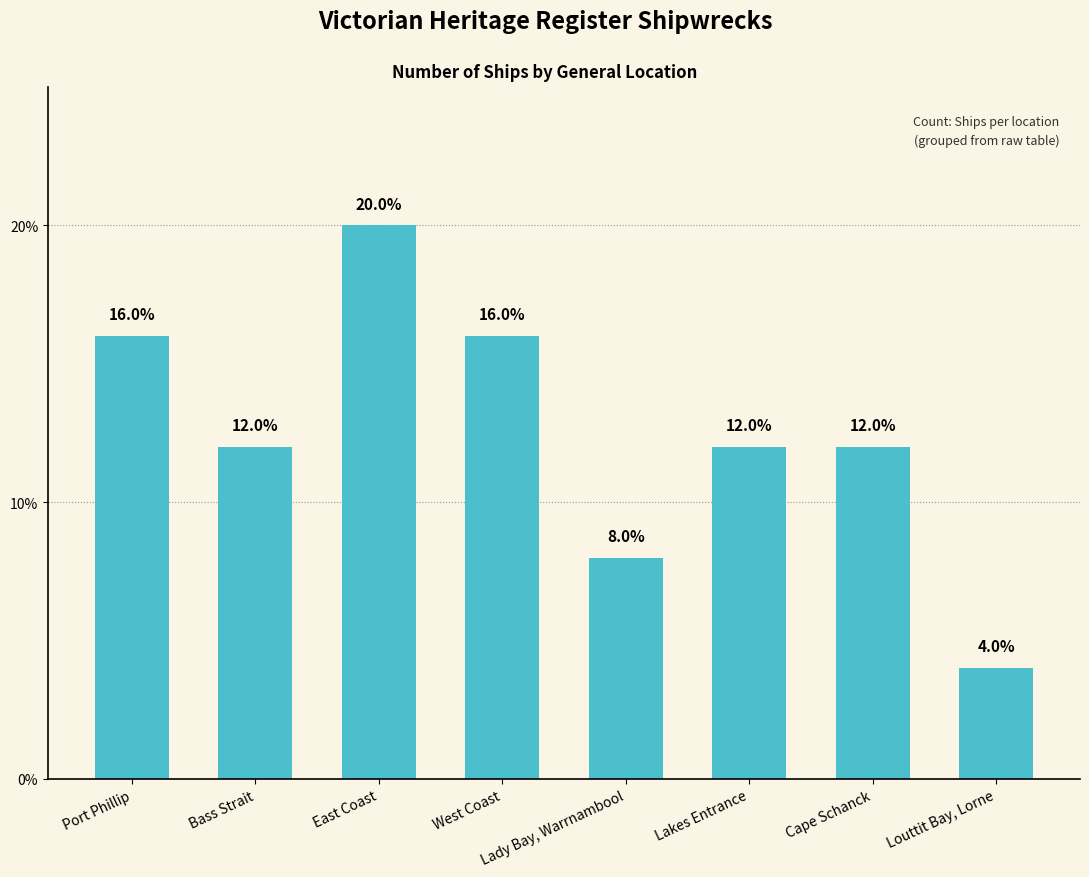

What position from the left is Lady Bay, Warrnambool?

5